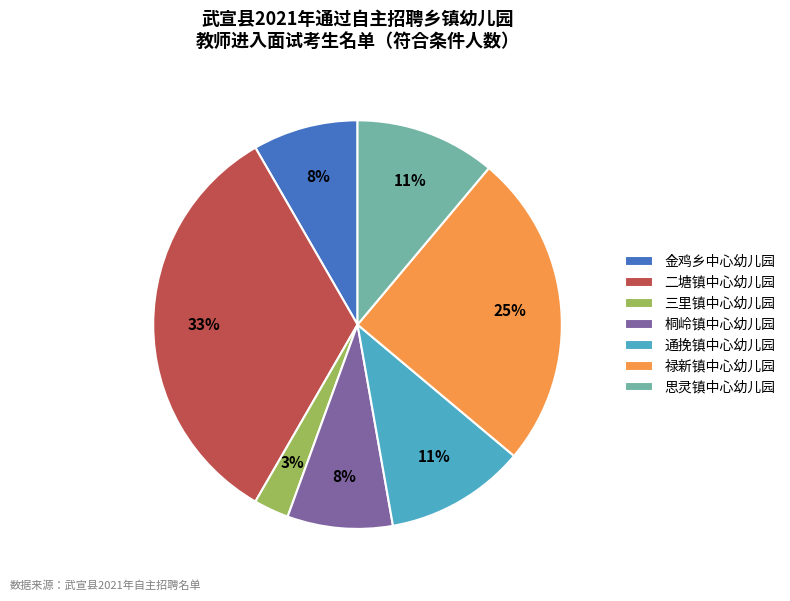

What is the smallest slice in the pie chart?

三里镇中心幼儿园